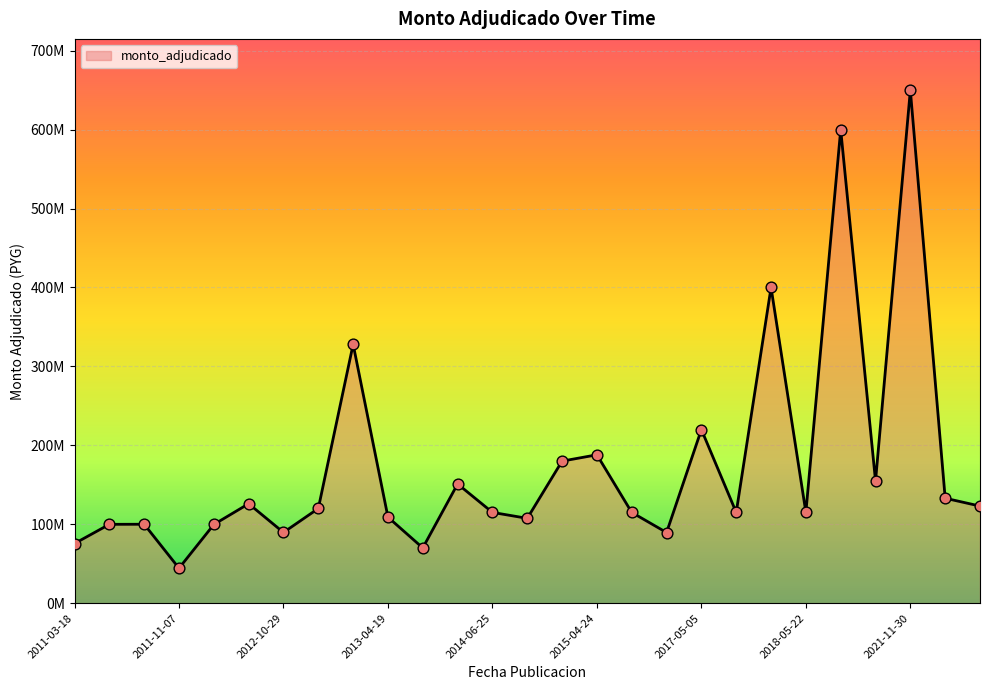

Does the chart have visible grid lines?

Yes